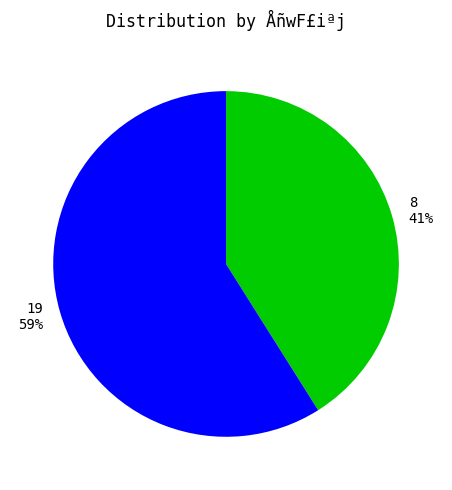

Count the number of slices in the pie.

2